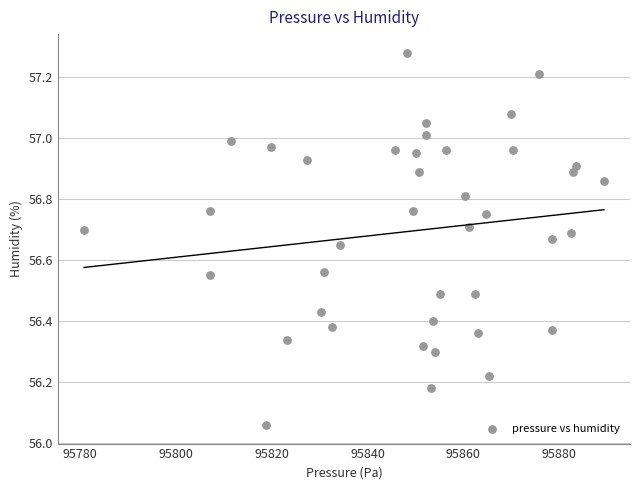

What is the range of Y values (max minus min)?

1.2